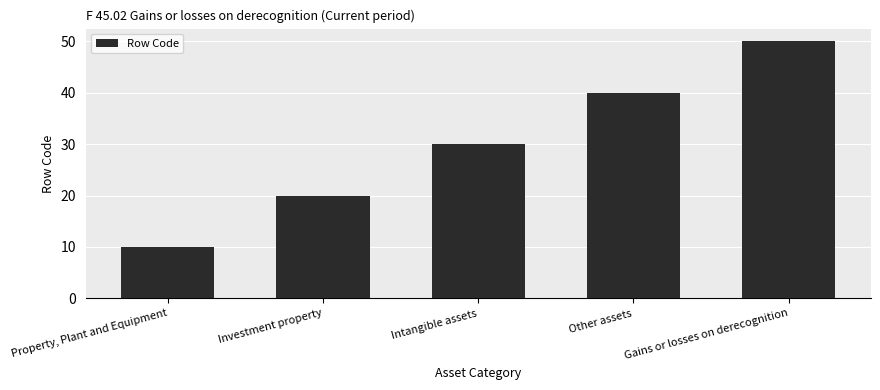

Count the values in the range 20 to 40.

3